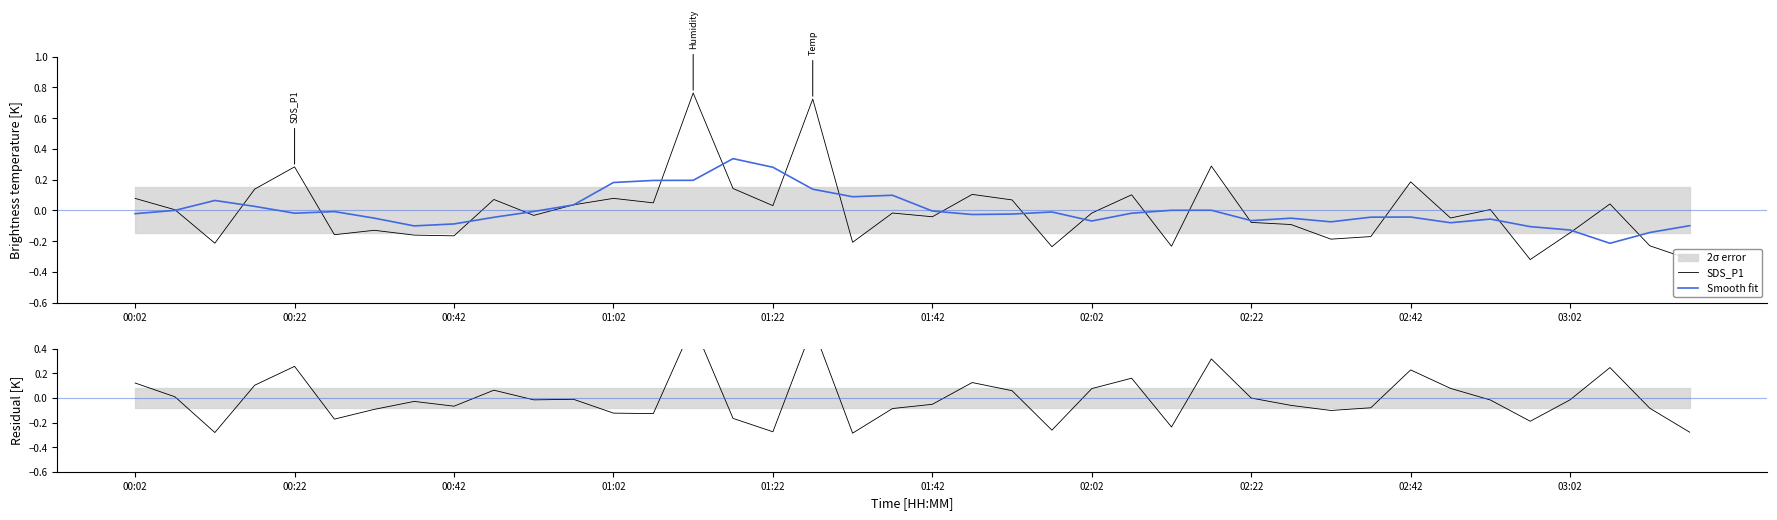

How many intersections are there between SDS_P1 and Smooth fit?

21